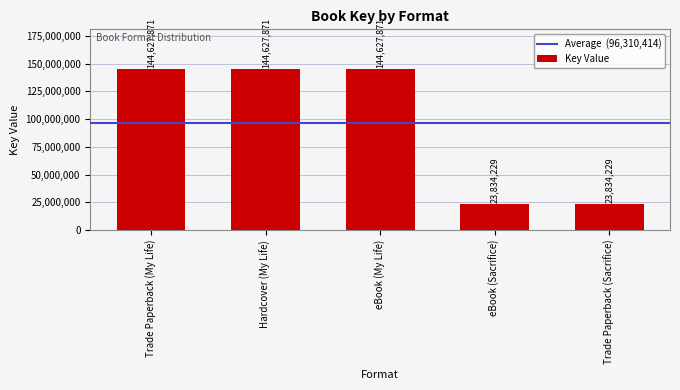

What is the label of the 4th bar from the right?

Hardcover (My Life)